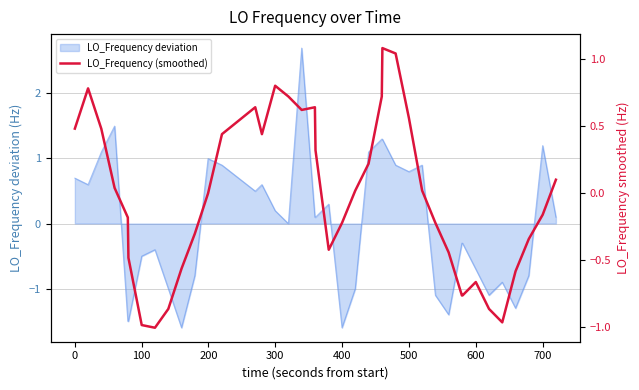

What is the maximum value shown in the chart?

1.1